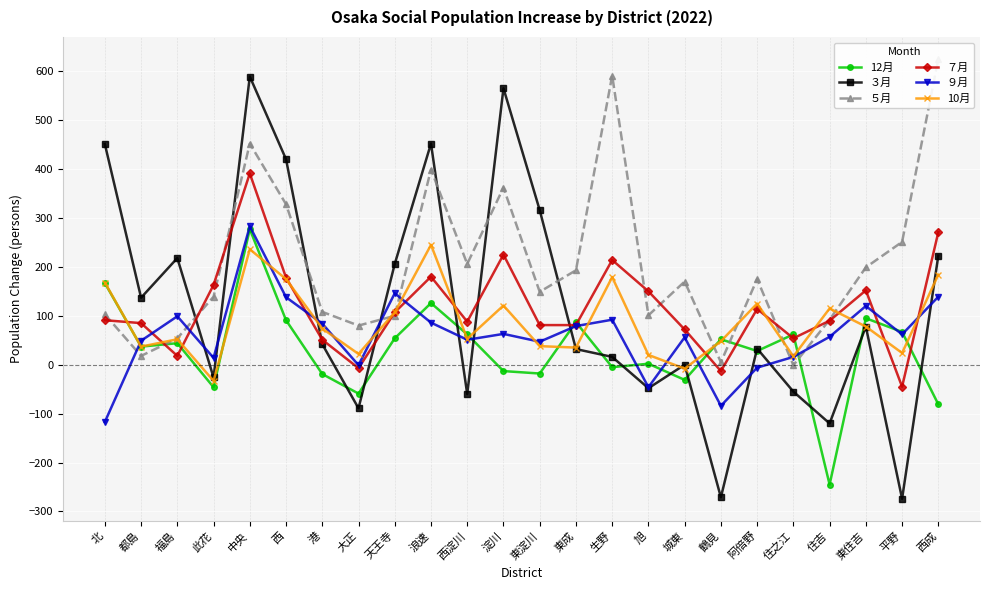

What is the value of the ９月 point at the 19th from the left?

-6